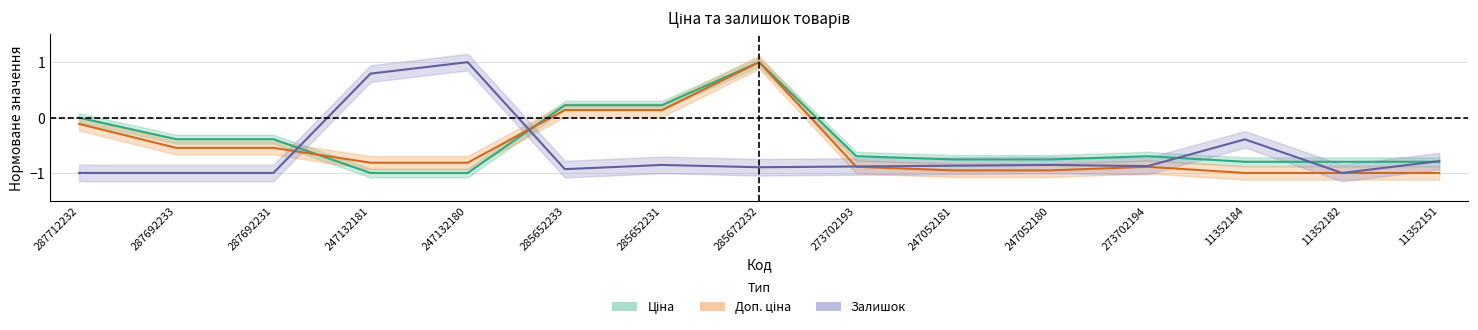

True or false: Залишок has more than 2 interior local peaks.

True